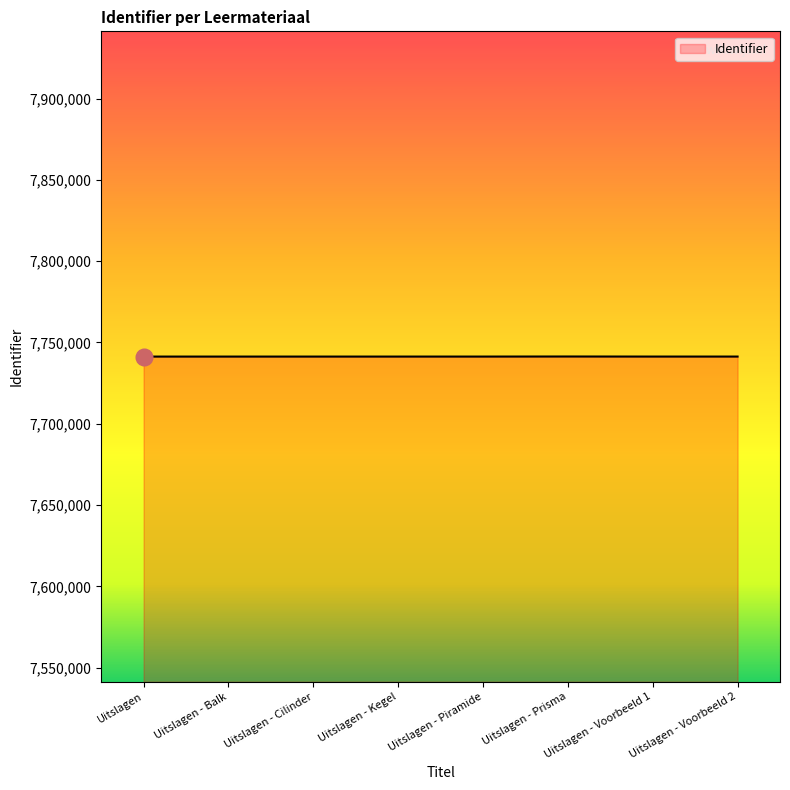

What is the difference between the second highest and minimum values?

12